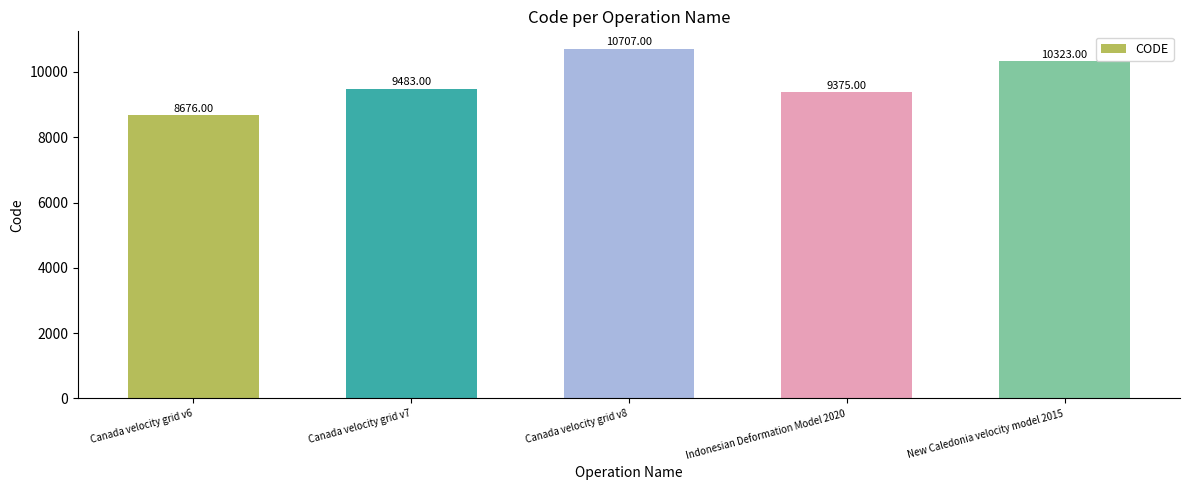

Between Canada velocity grid v6 and New Caledonia velocity model 2015, which is larger?

New Caledonia velocity model 2015